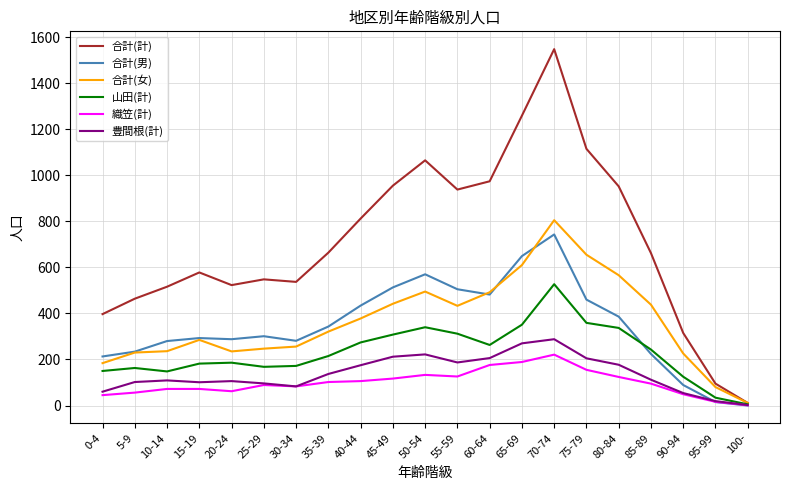

The value of 合計(女) at 15-19 is 285. True or false?

True